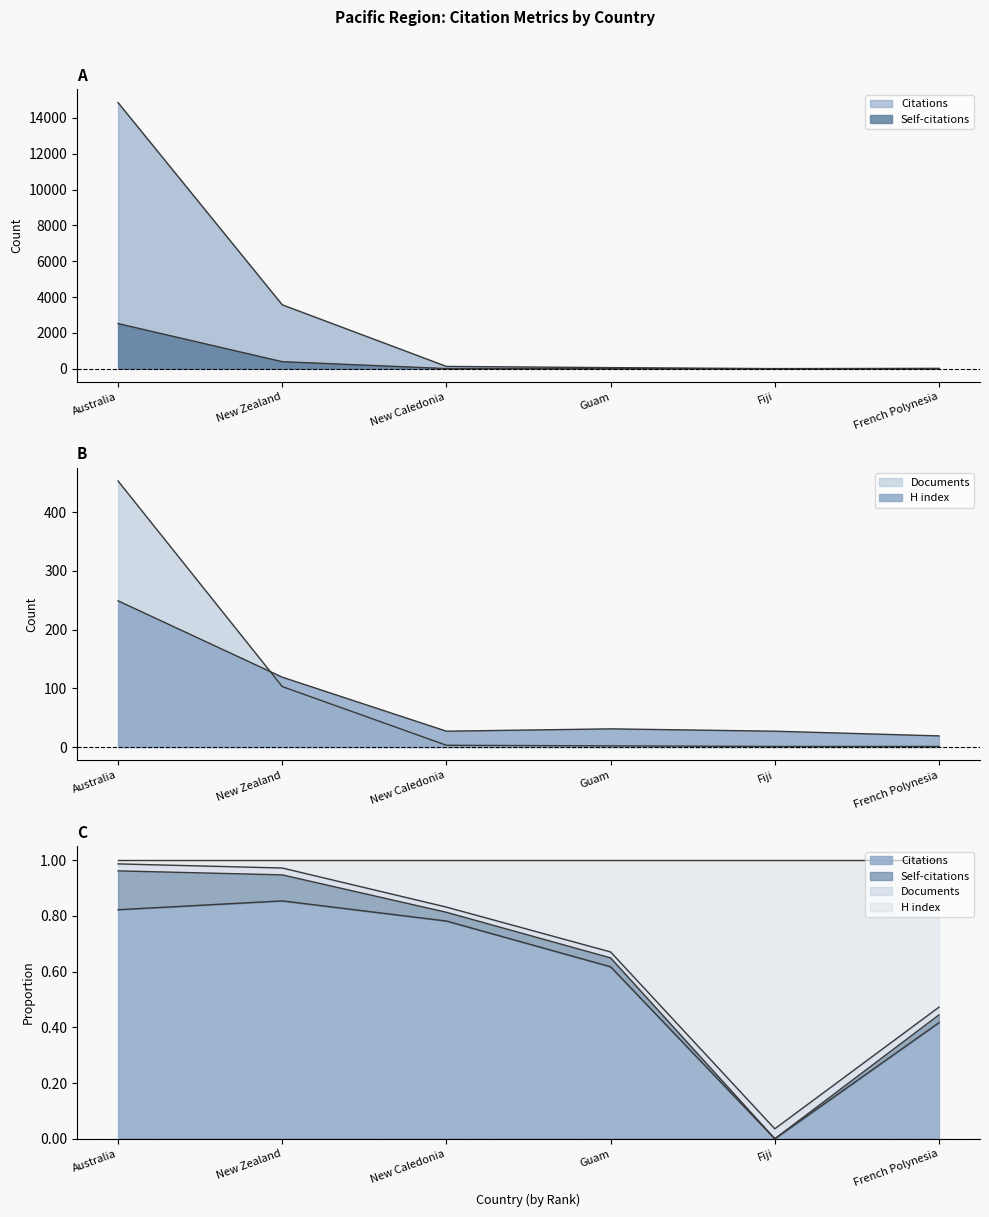

Which category has the lowest value across all series?

Fiji